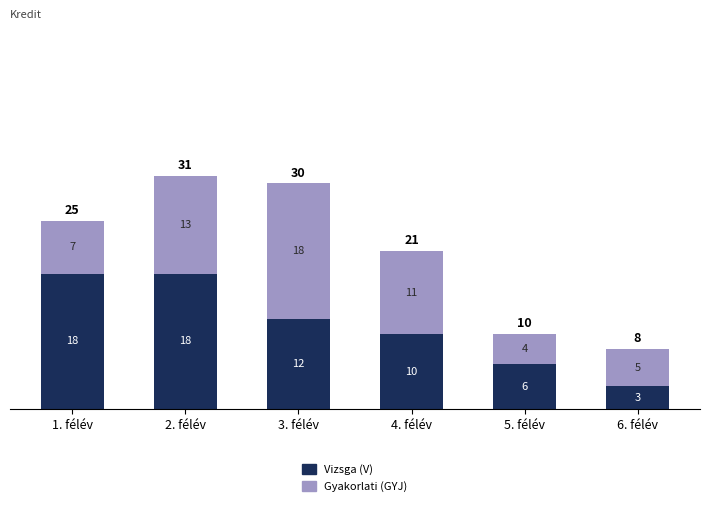

Reading left to right, list the values for the Vizsga (V) series.

1. félév=18	2. félév=18	3. félév=12	4. félév=10	5. félév=6	6. félév=3